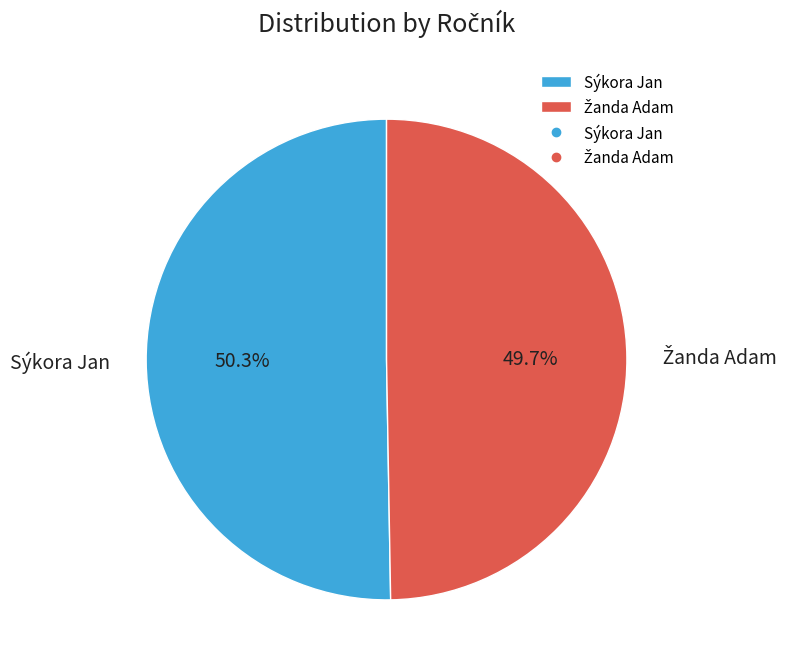

What percentage is NOT represented by Sýkora Jan?

49.7%